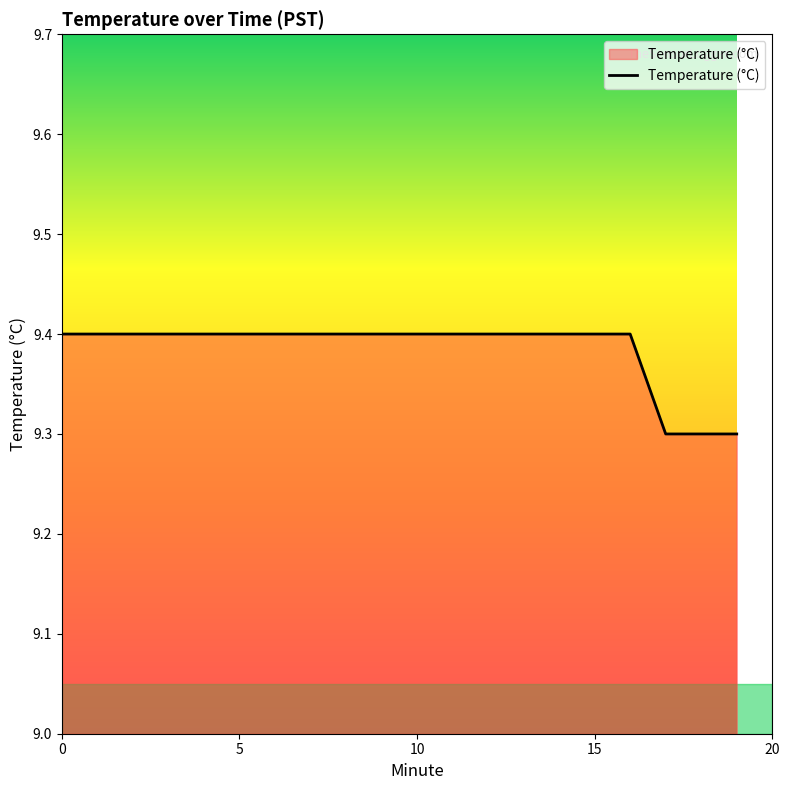

What is the smallest value displayed?

9.3